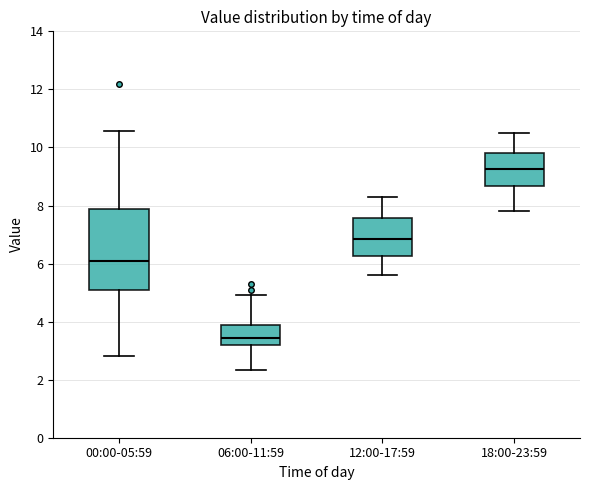

Reading left to right, read every box against the y-axis: the position of its median line, the range the box covers, and the ends of its whiskers. The values are not printed on the chart, so give them approximately, as read against the axis.

00:00-05:59: median 6.2, box 5.2 to 7.8, whiskers 2.8 to 10.6
06:00-11:59: median 3.4, box 3.2 to 3.8, whiskers 2.4 to 5.0
12:00-17:59: median 6.8, box 6.2 to 7.6, whiskers 5.6 to 8.4
18:00-23:59: median 9.2, box 8.6 to 9.8, whiskers 7.8 to 10.6